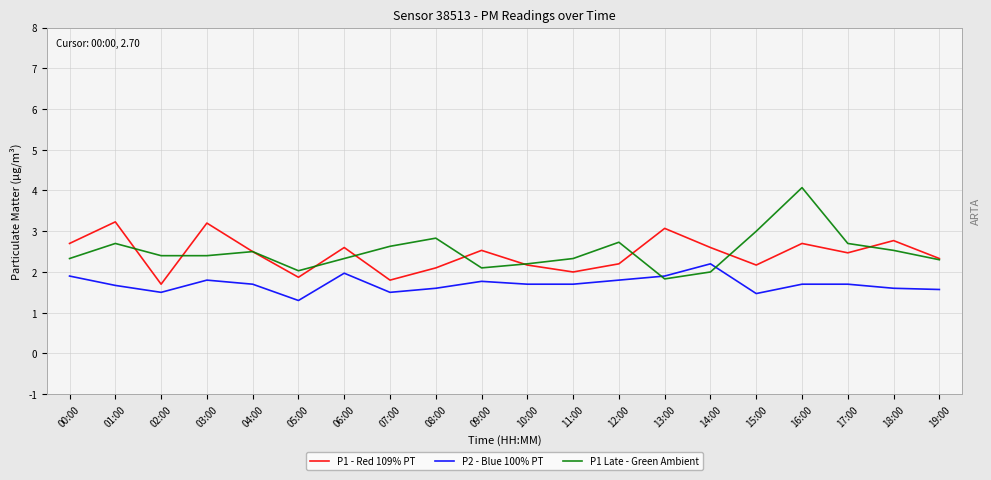

Which category has the lowest value in the P1 - Red 109% PT series?

02:00